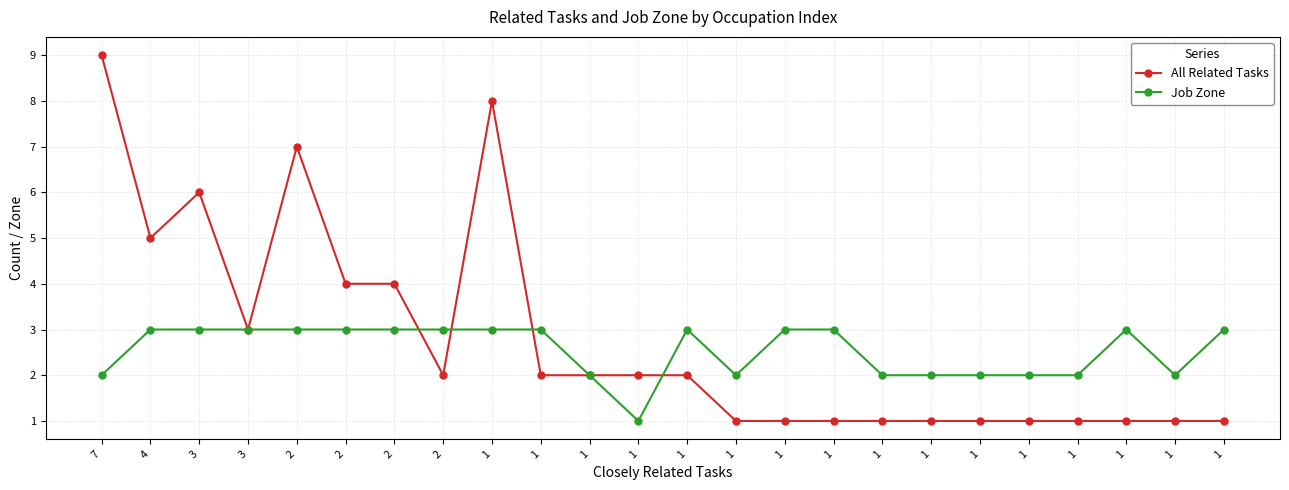

What is the value of the Job Zone point at the 4th from the left?

3